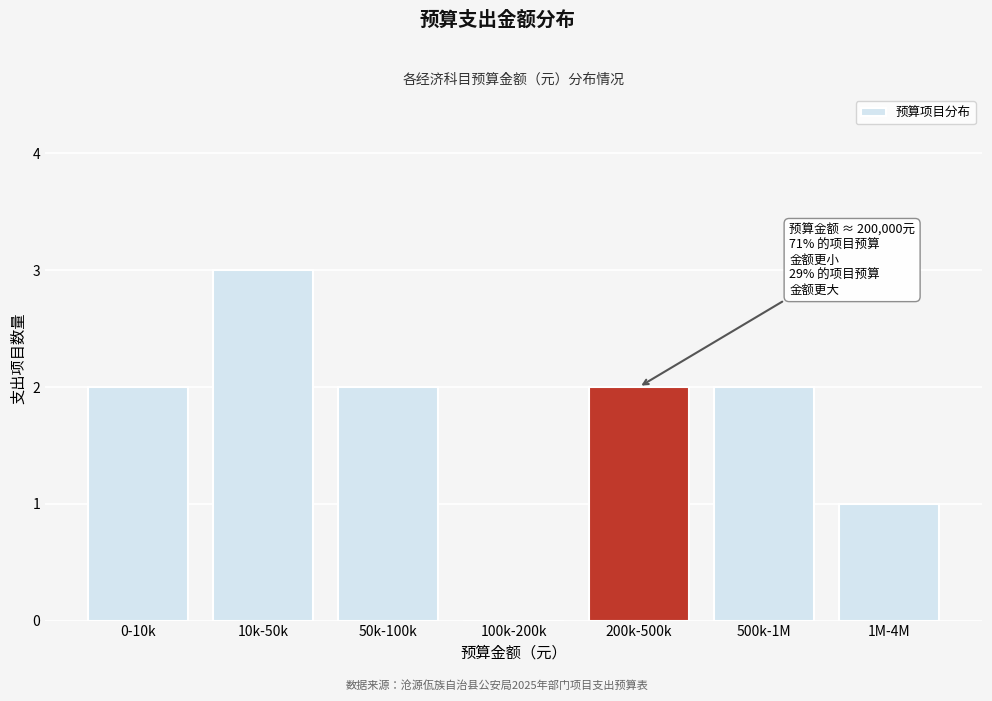

Reading left to right, what are all the values shown in this chart?

0-10k=2	10k-50k=3	50k-100k=2	100k-200k=0	200k-500k=2	500k-1M=2	1M-4M=1